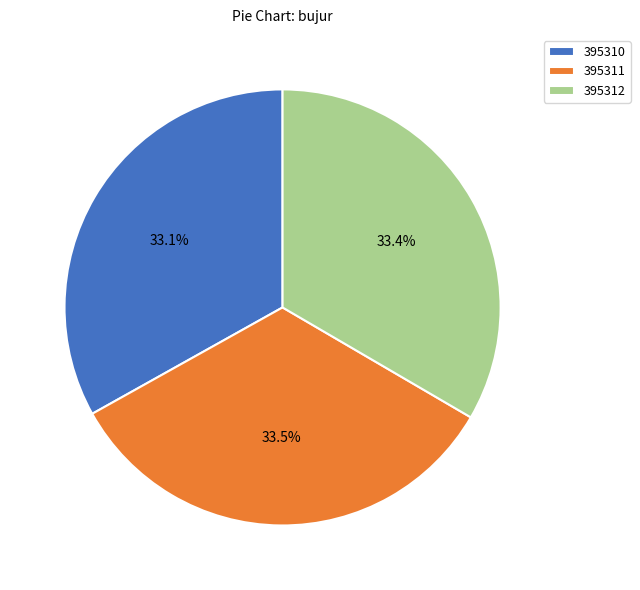

To the nearest percent, what percentage of the pie is 395310?

33%